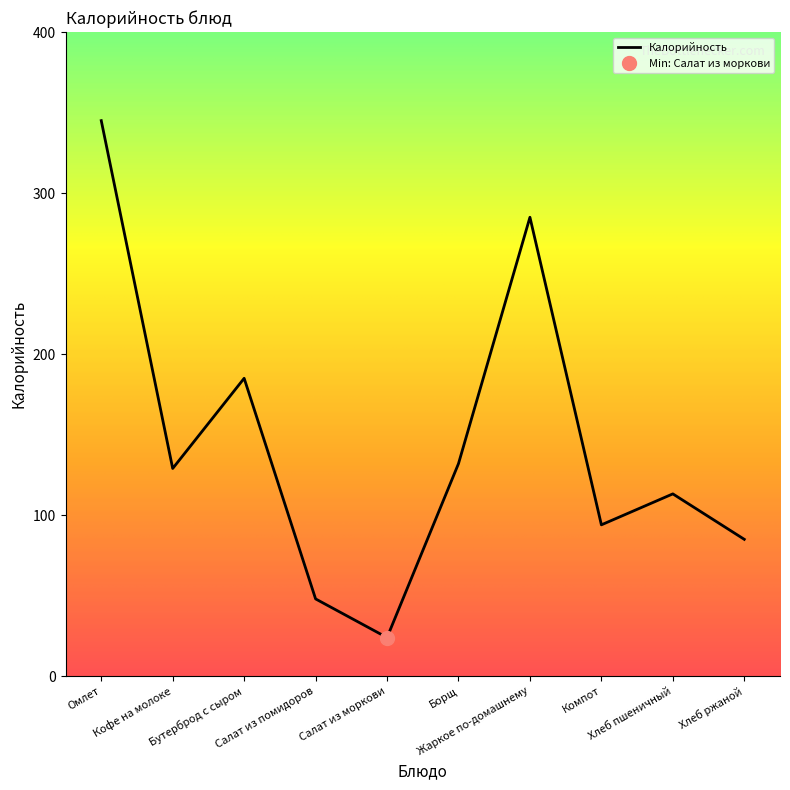

What is the label of the 3rd point from the left?

Бутерброд с сыром